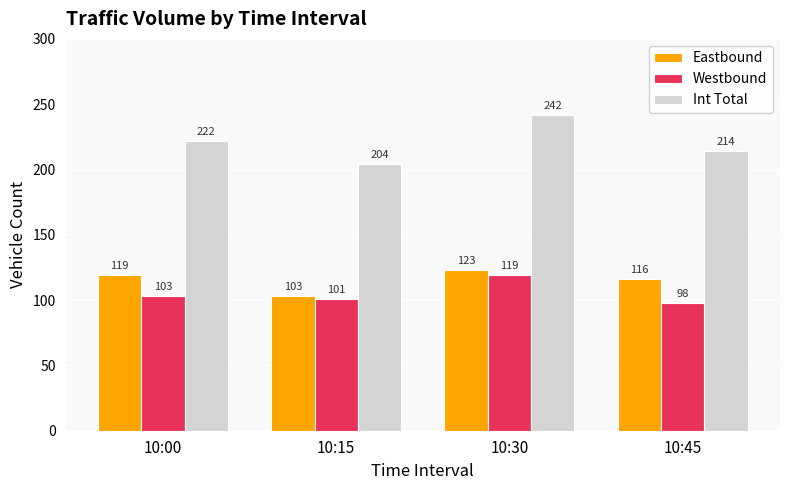

How many bars are there in total?

12